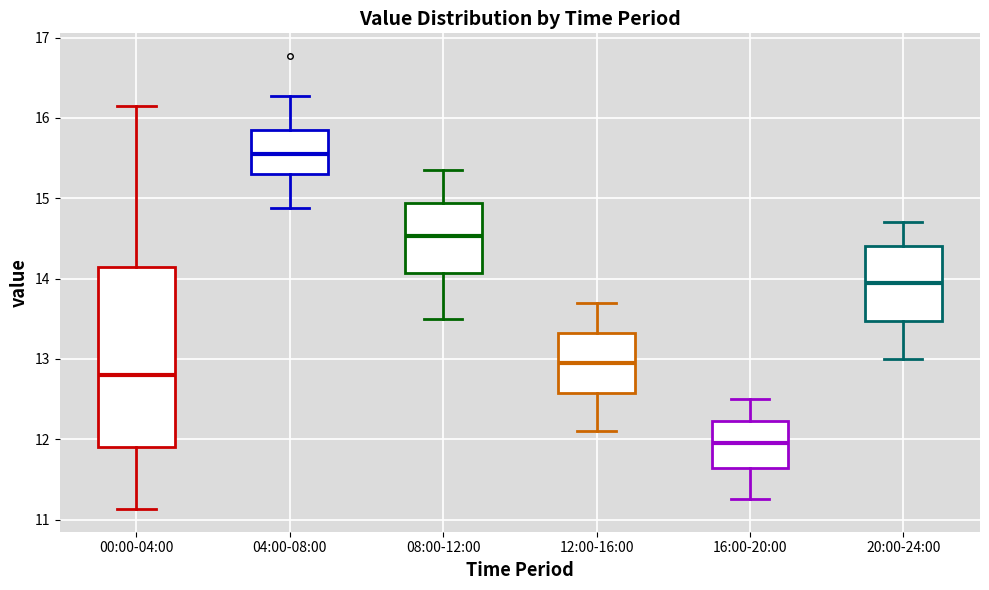

Where does the lower whisker of the box for 04:00-08:00 end on the y-axis? The values are not printed on the chart, so give them approximately, as read against the axis.

14.9